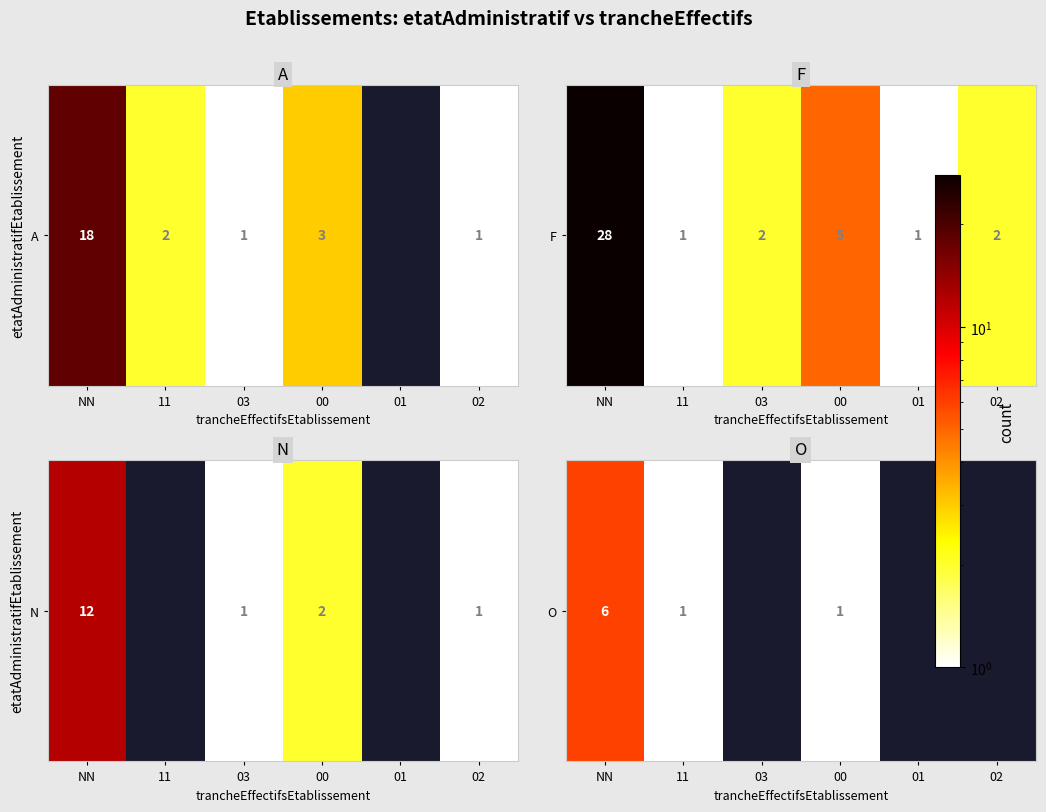

How many distinct data groups are displayed?

1